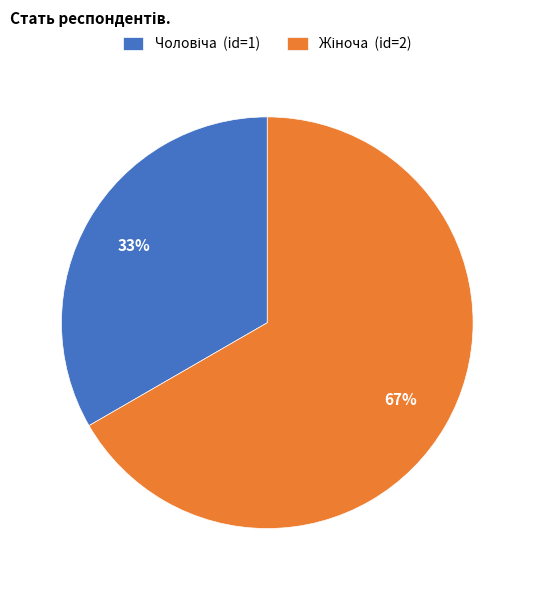

How many segments does this pie chart have?

2